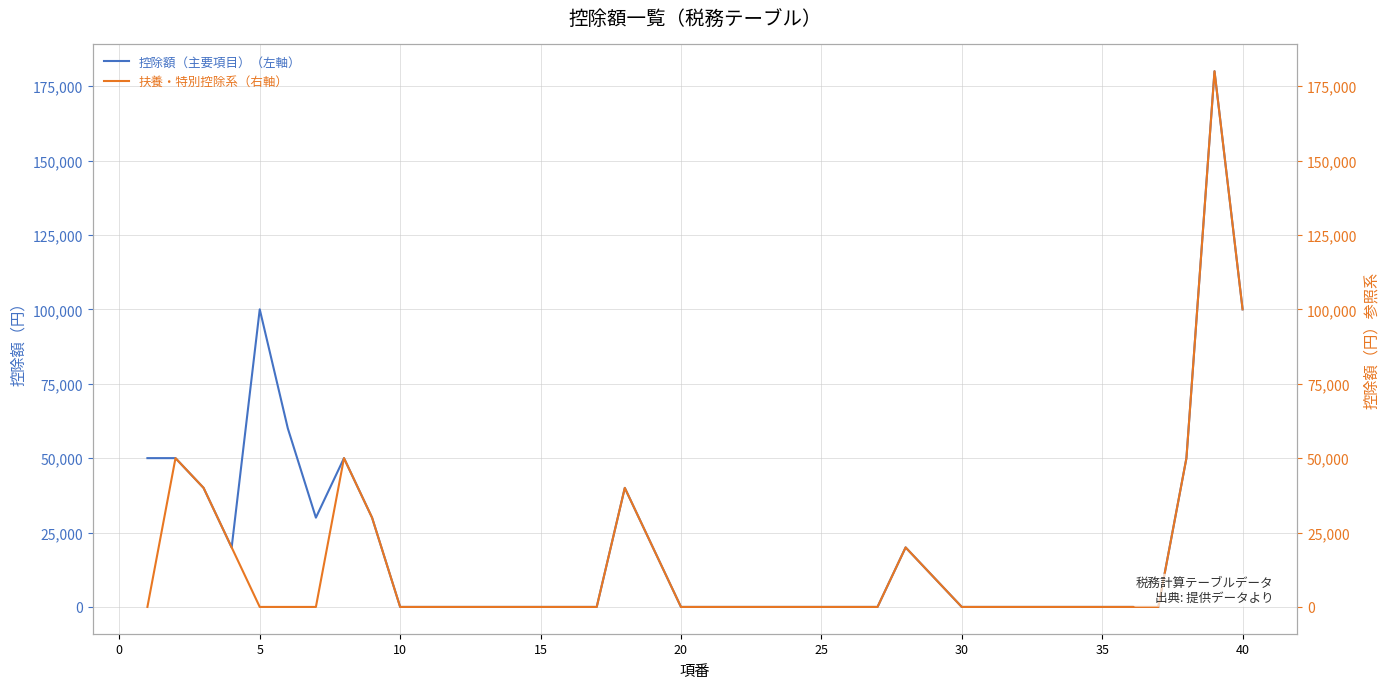

How many values in the 扶養・特別控除系（右軸） series exceed 0?

12